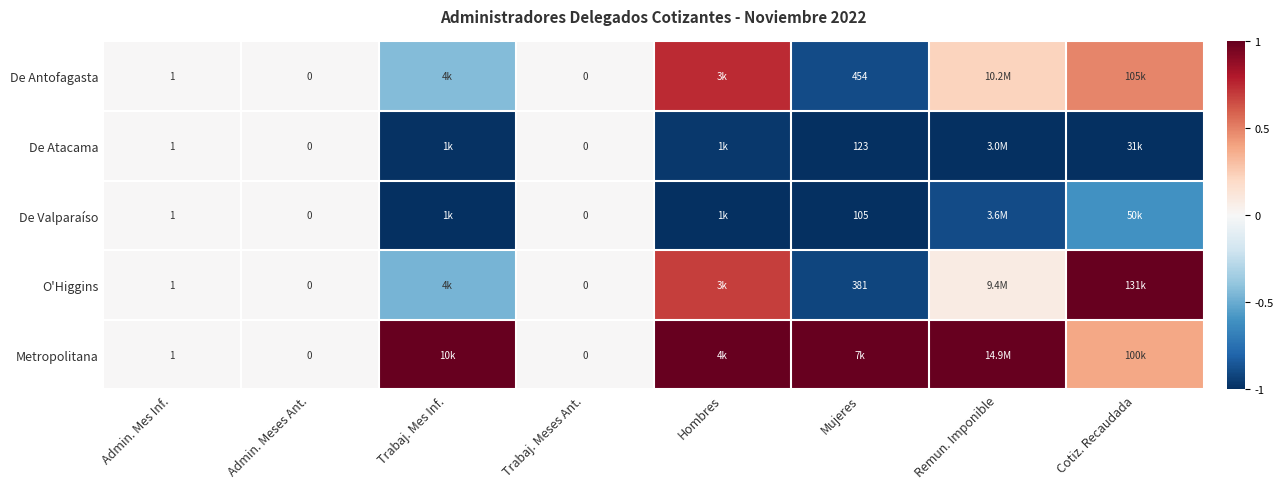

The value of Metropolitana at Hombres is 1.7. True or false?

False